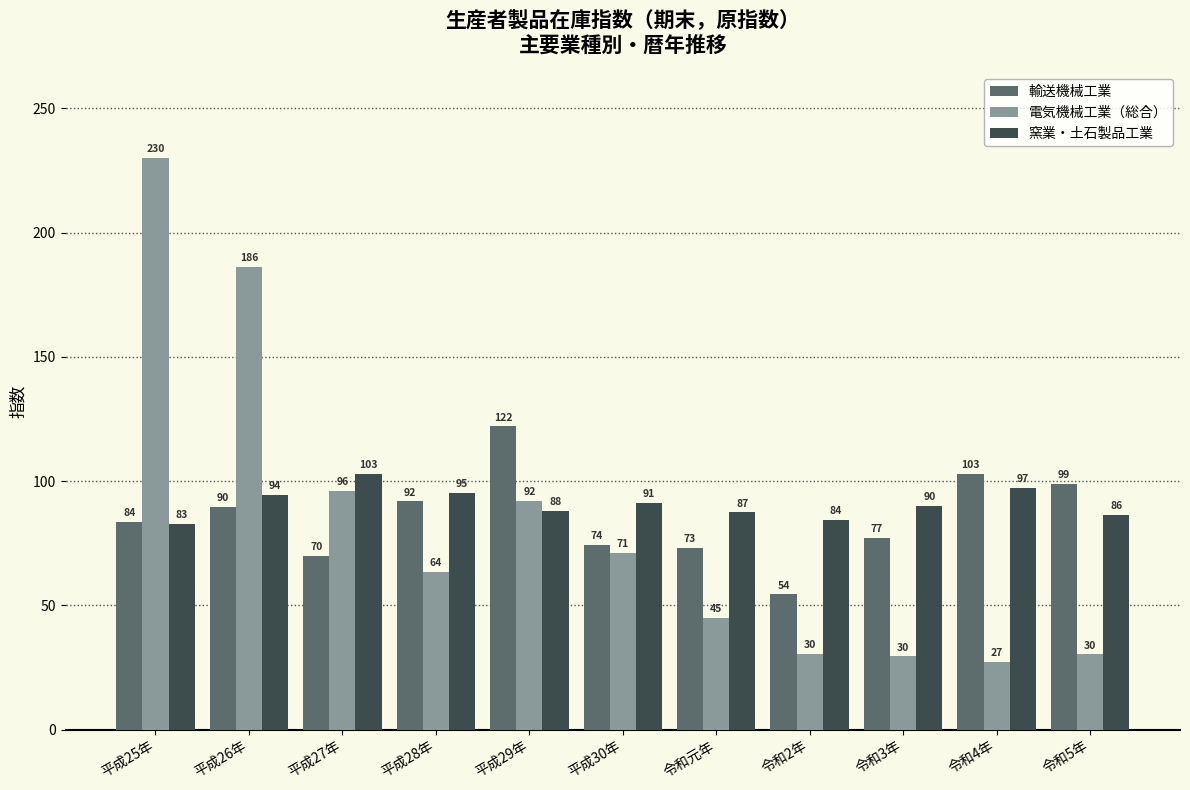

What is the approximate value of 窯業・土石製品工業 at 平成25年?

82.8